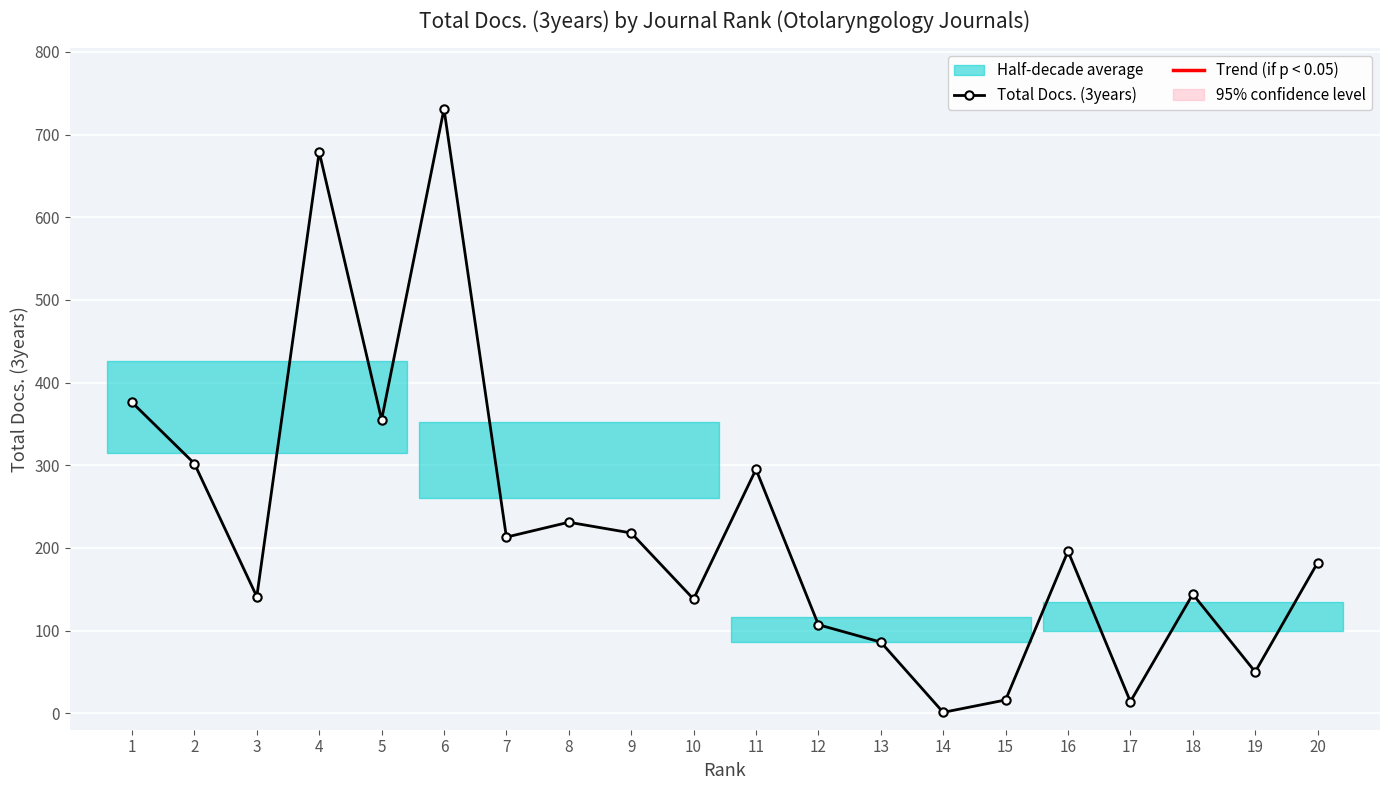

Rank the categories by value from lowest to highest.

14, 17, 15, 19, 13, 12, 10, 3, 18, 20, 16, 7, 9, 8, 11, 2, 5, 1, 4, 6